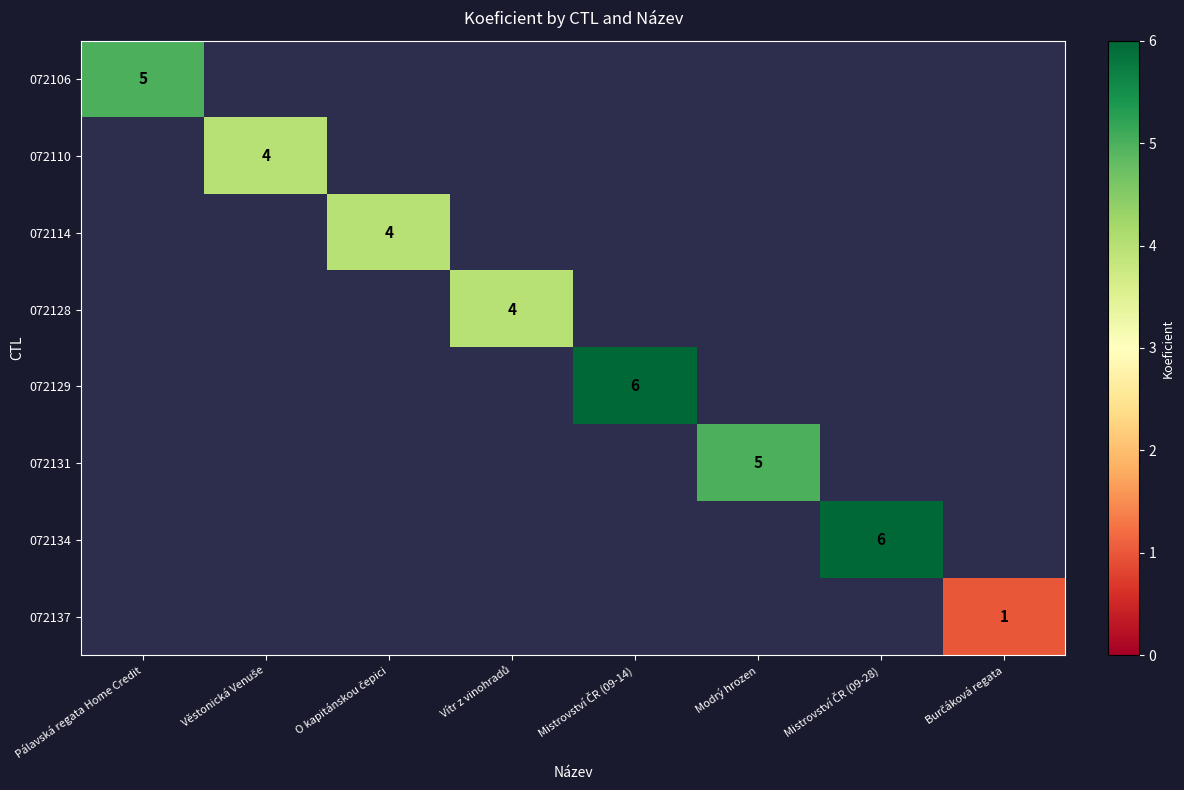

Between O kapitánskou čepici and Mistrovství ČR (09-28), which is larger?

Mistrovství ČR (09-28)